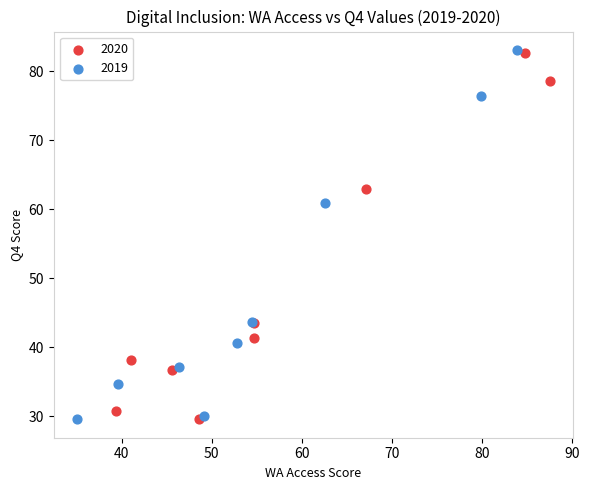

What are all the series names shown in the legend?

2020, 2019